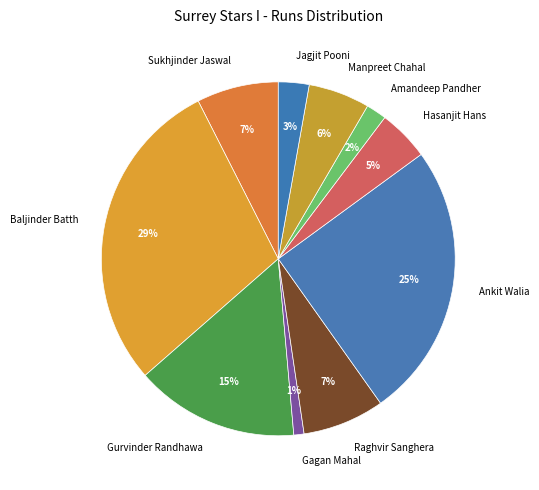

How many segments does this pie chart have?

10